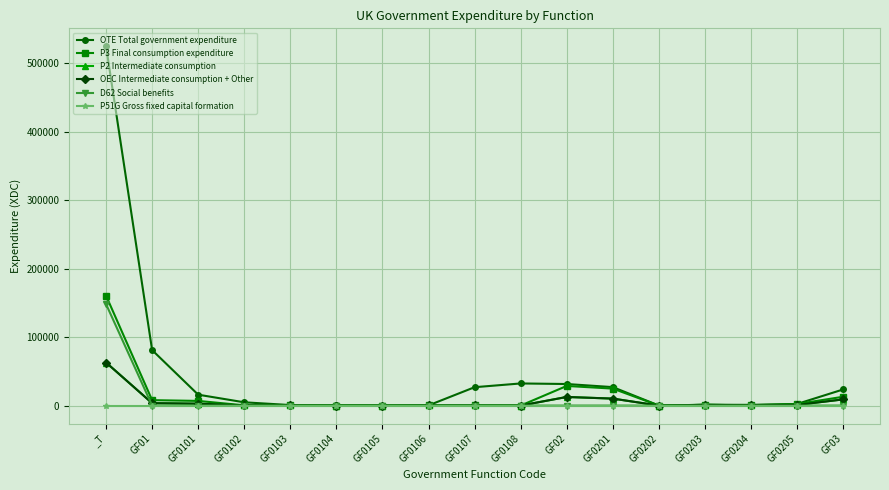

List the labels in order of P2 Intermediate consumption value, largest first.

_T, GF02, GF0201, GF03, GF01, GF0101, GF0203, GF0205, GF0204, GF0102, GF0103, GF0106, GF0107, GF0104, GF0105, GF0202, GF0108